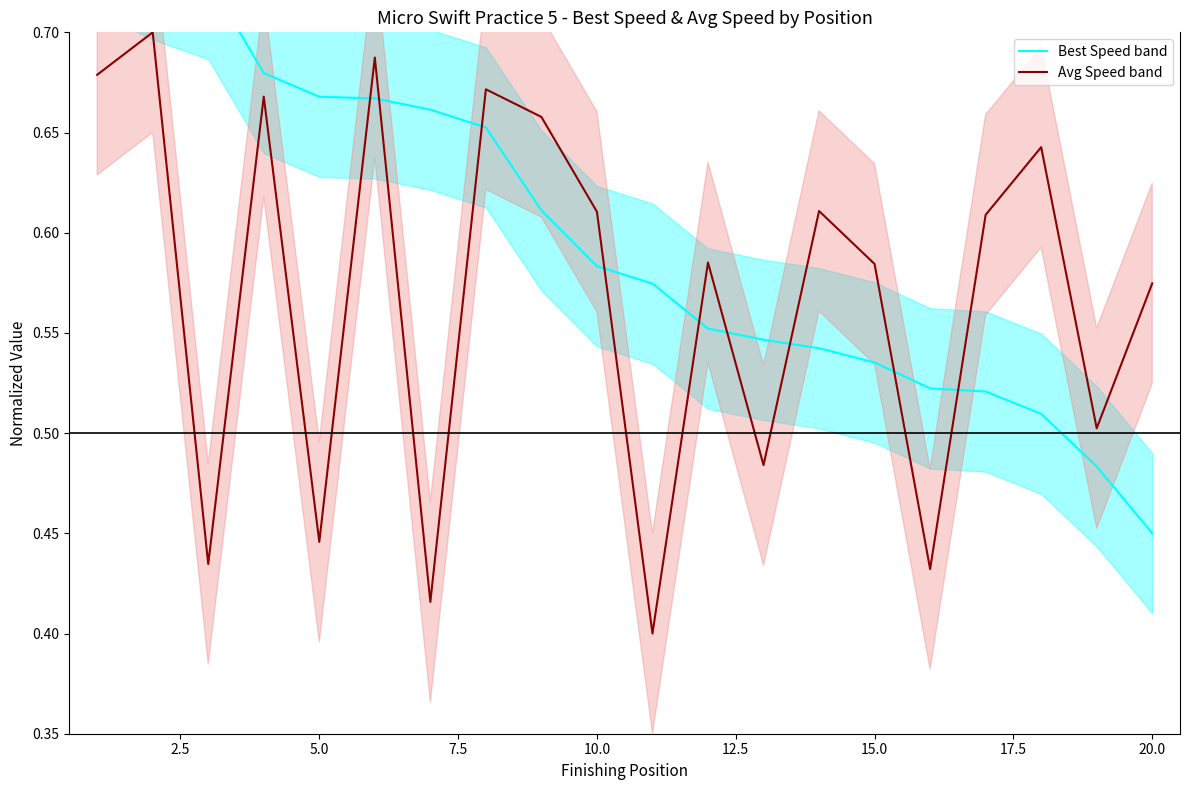

Reading left to right, extract all data points from this chart.

Best Speed band: 0.8	0.7	0.7	0.7	0.7	0.7	0.7	0.7	0.6	0.6	0.6	0.6	0.5	0.5	0.5	0.5	0.5	0.5	0.5	0.5
Avg Speed band: 0.7	0.7	0.4	0.7	0.4	0.7	0.4	0.7	0.7	0.6	0.4	0.6	0.5	0.6	0.6	0.4	0.6	0.6	0.5	0.6